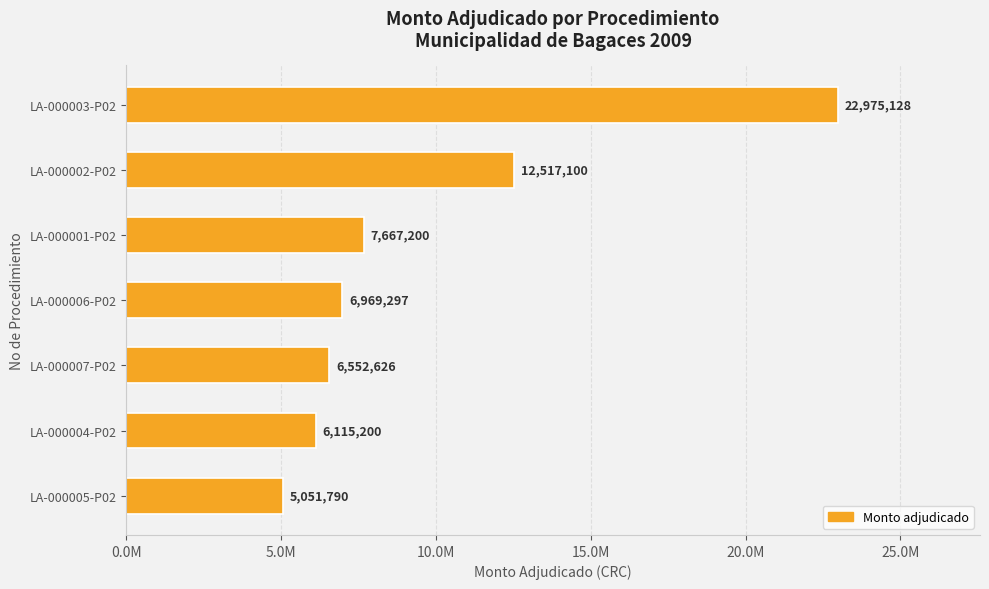

Does the chart contain any negative values?

No